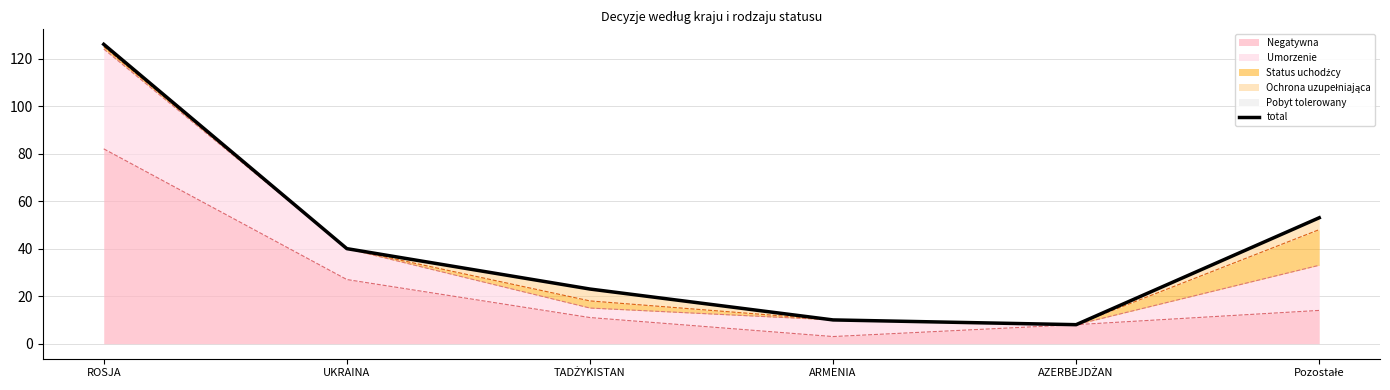

How many interior local valleys (lower than both neighbors) does the data have?

1